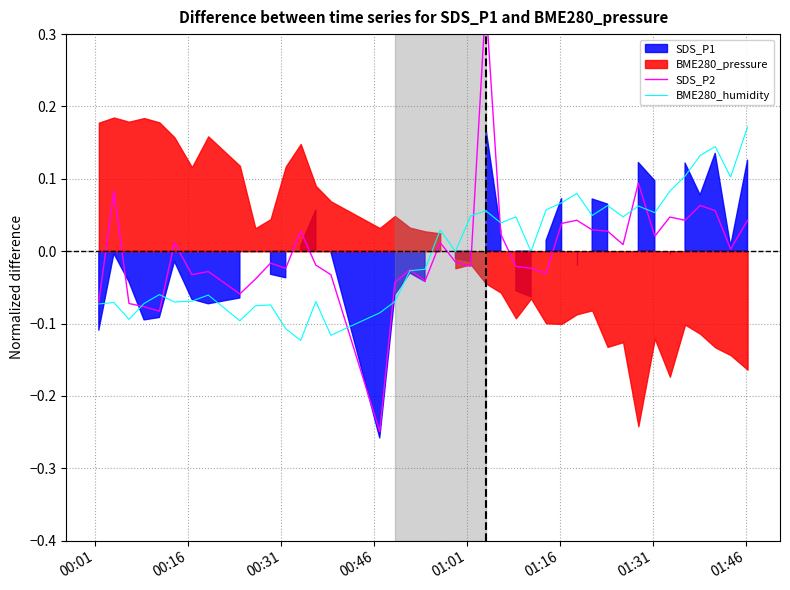

True or false: BME280_humidity has more than 1 interior local peaks.

True